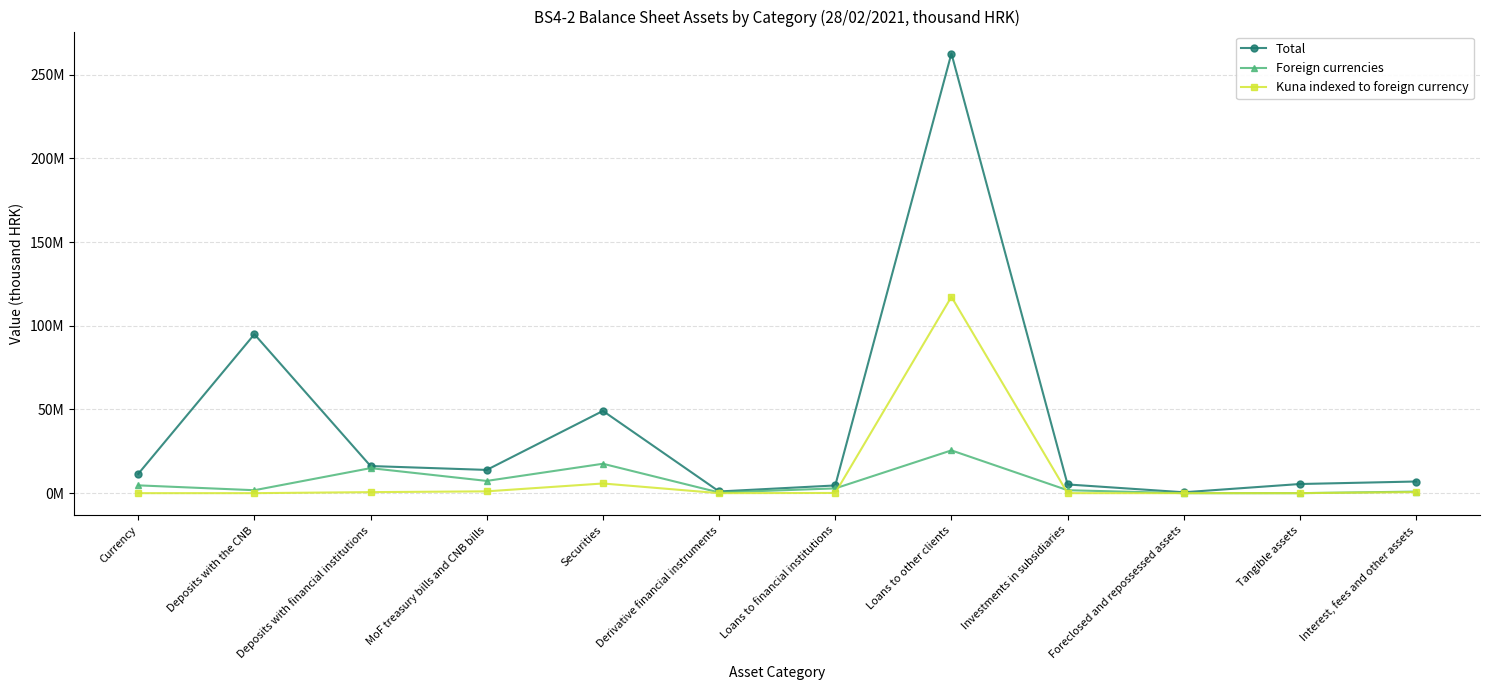

What is the difference between the second highest and second lowest values in the Kuna indexed to foreign currency series?

5775540